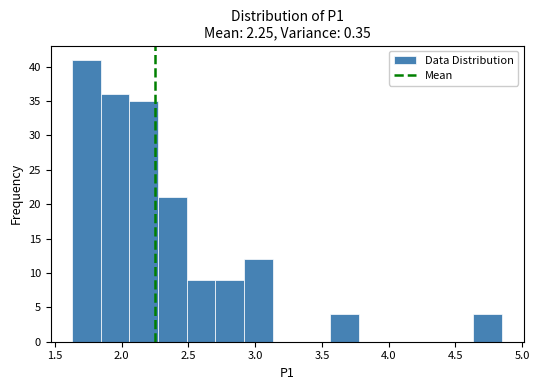

How tall is the bar that spans 2.90 to 3.15 on the x-axis? Neither the bar edges nor the heights are printed on the chart, so give them approximately, as read against the axes.

12